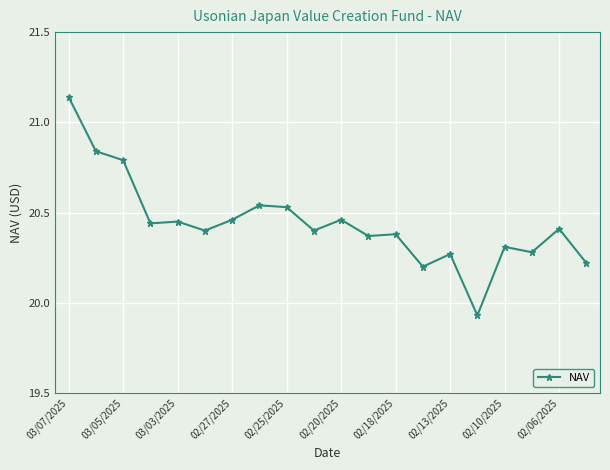

What is the sum of all values?

408.8